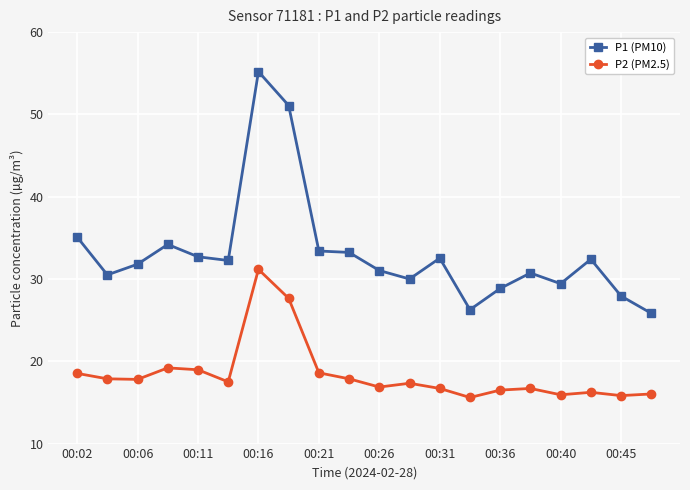

True or false: P2 (PM2.5) has more than 0 interior local peaks.

True